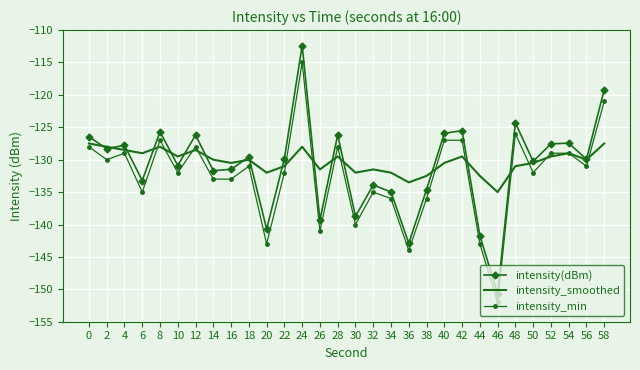

Where is the first local maximum for intensity(dBm)?

4